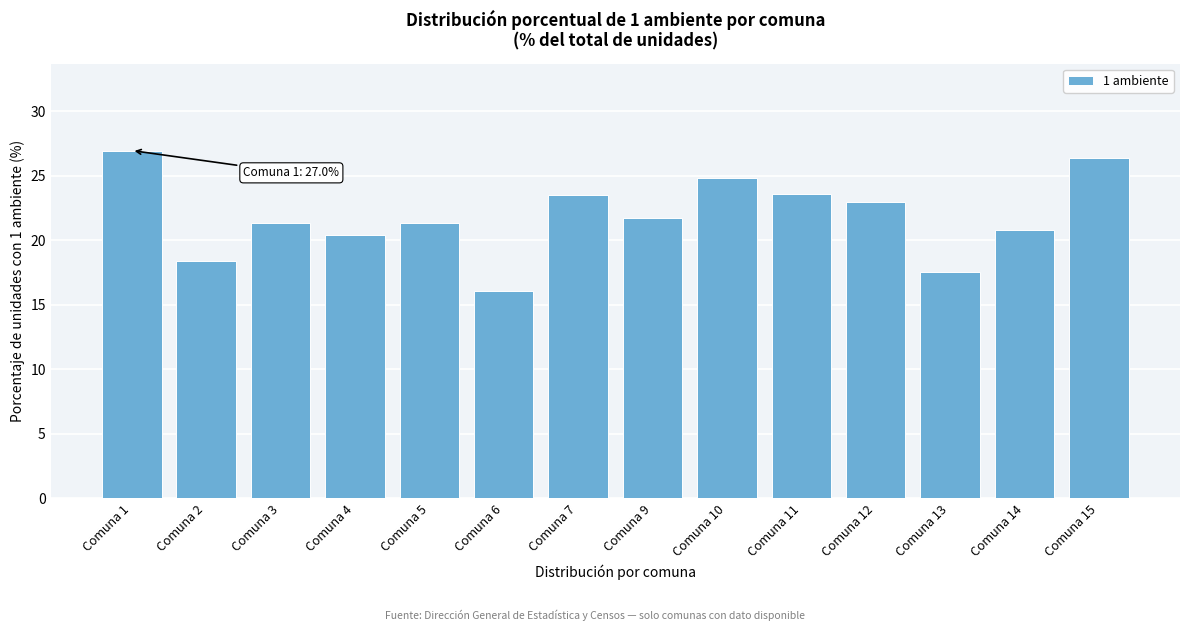

What value does the data have at Comuna 4?

20.4